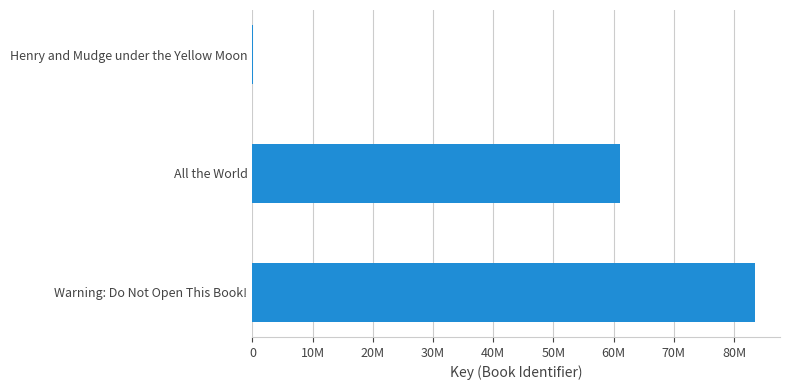

Are the bars horizontal?

Yes